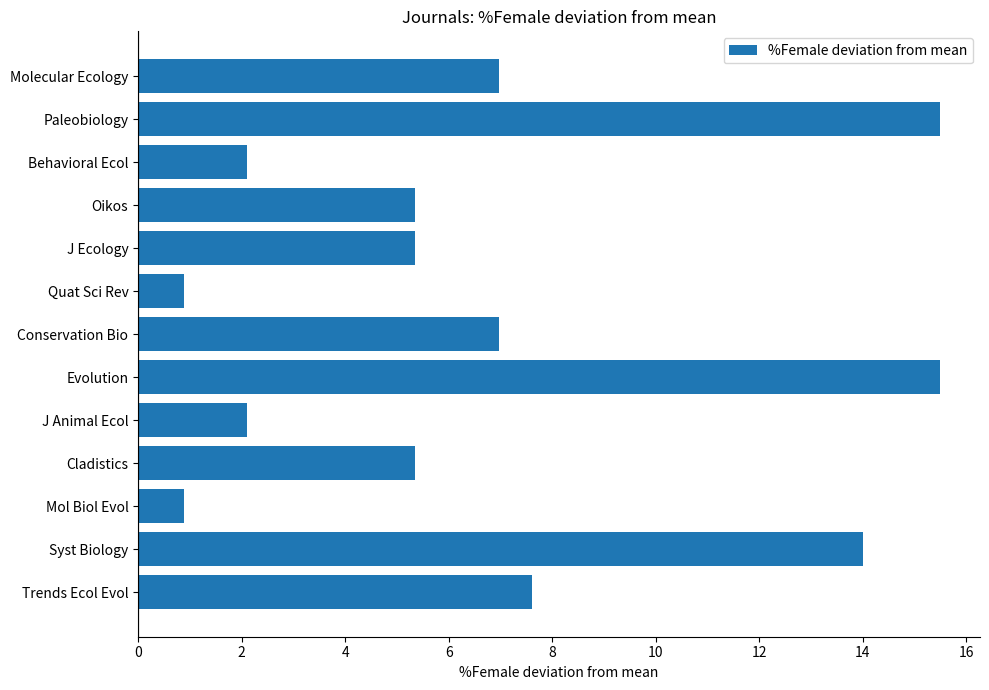

True or false: the data shows 7.6 at Trends Ecol Evol.

True